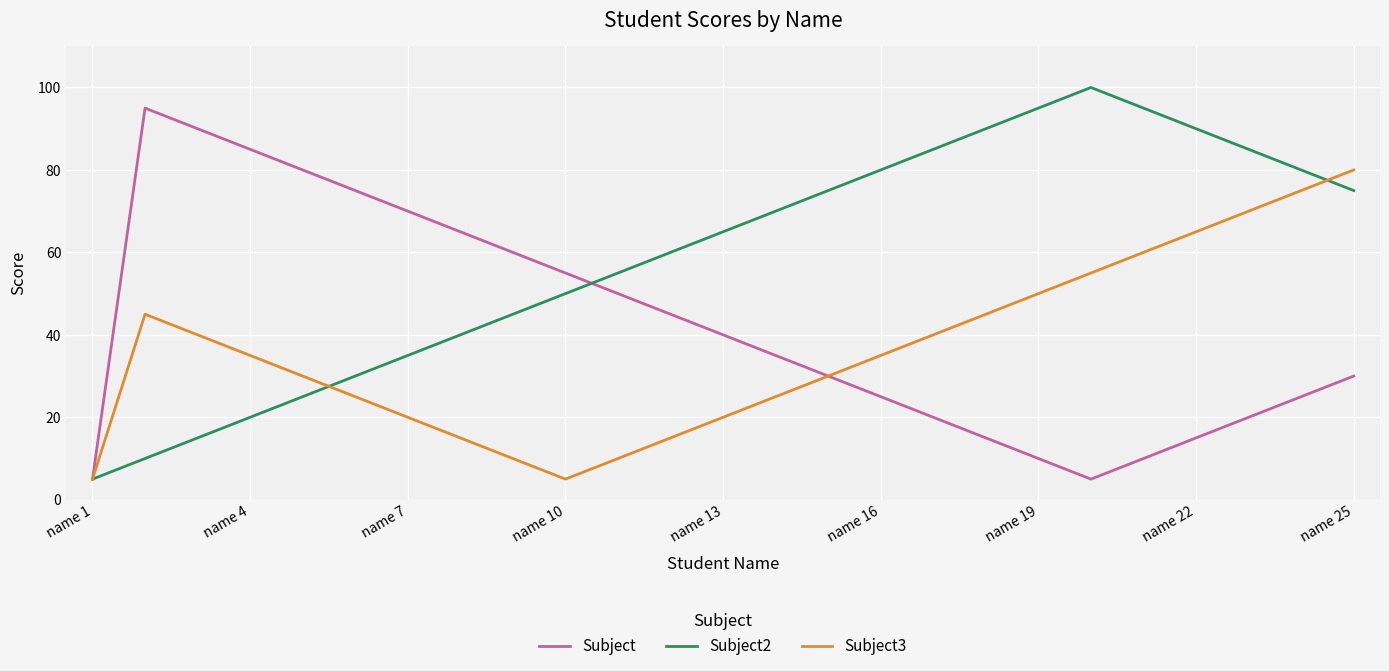

Does the chart have visible grid lines?

Yes